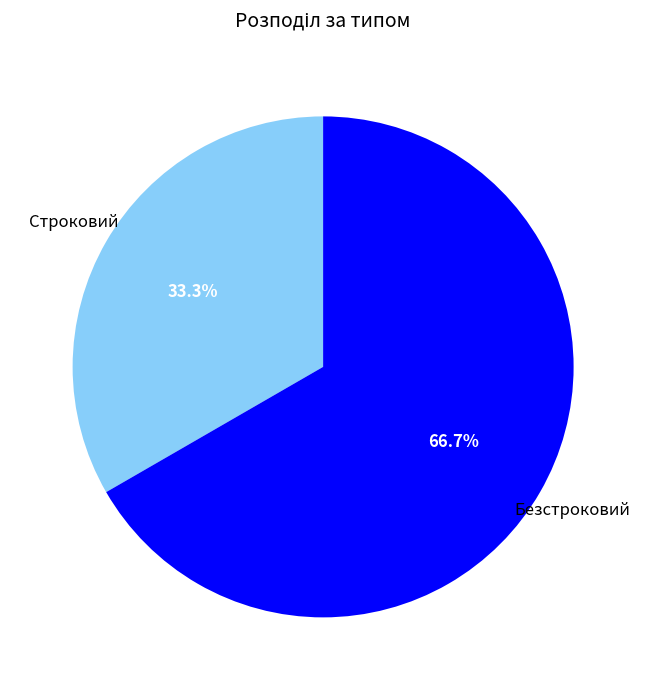

What percentage is the Безстроковий slice, to the nearest percent?

67%